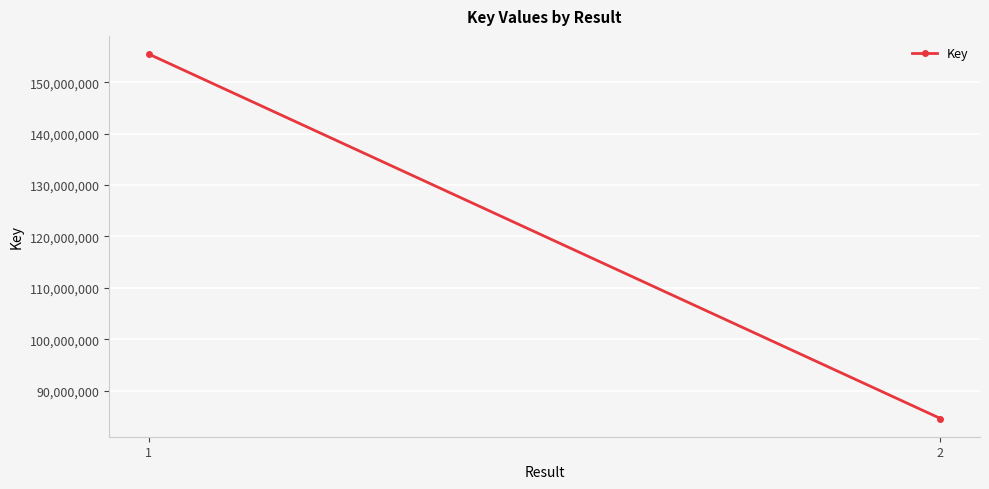

How many lines are shown in the chart?

1